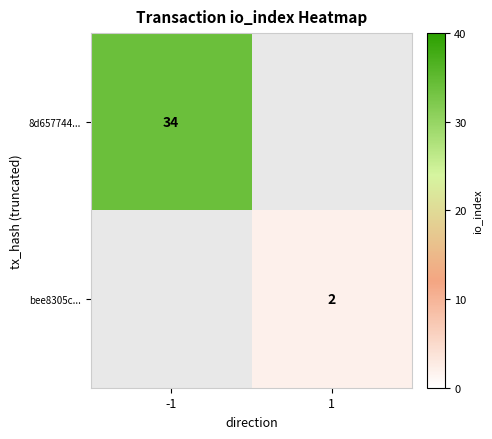

Which category has the highest value across all series?

-1